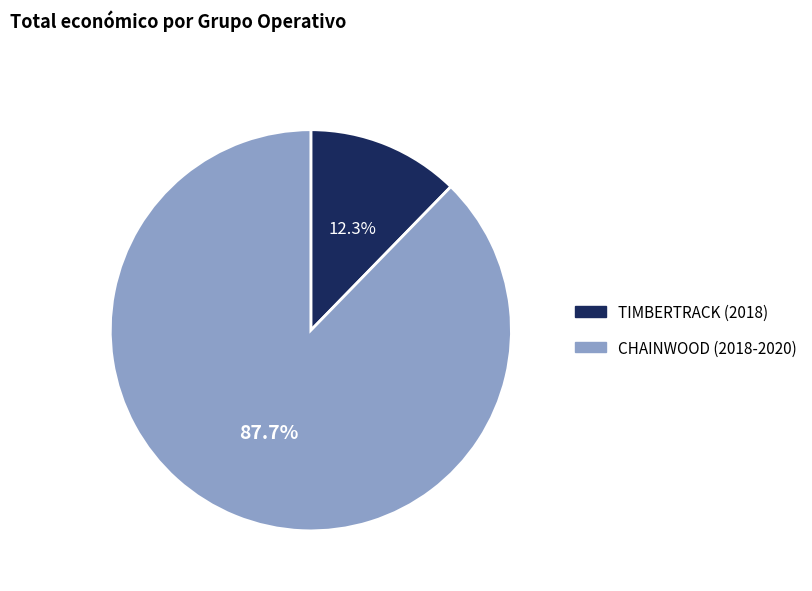

Between CHAINWOOD (2018-2020) and TIMBERTRACK (2018), which is larger?

CHAINWOOD (2018-2020)